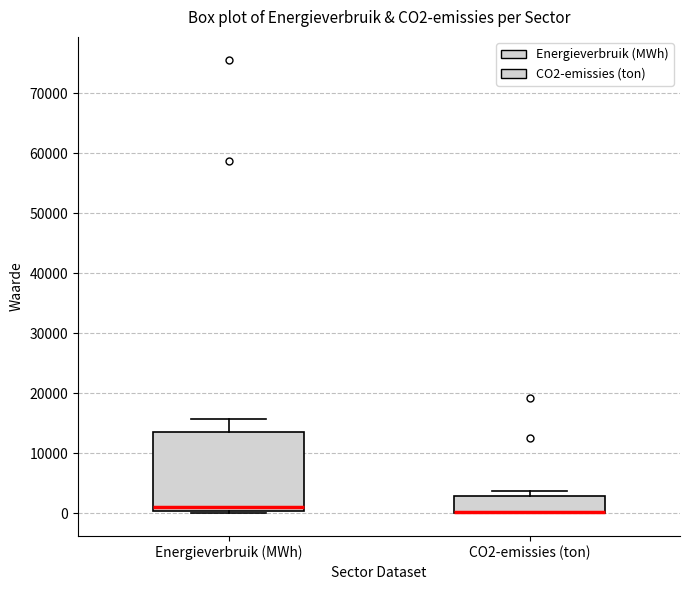

Reading left to right, transcribe this box plot: for each box, give where its median line is, the range the box spans, and where its two whiskers end, as read against the y-axis. The values are not printed on the chart, so give them approximately, as read against the axis.

Energieverbruik (MWh): median 1000, box 0 to 14000, whiskers 0 (just below the box's lower edge) to 16000
CO2-emissies (ton): median 0 (drawn on the box's lower edge), box 0 to 3000, whiskers 0 to 4000